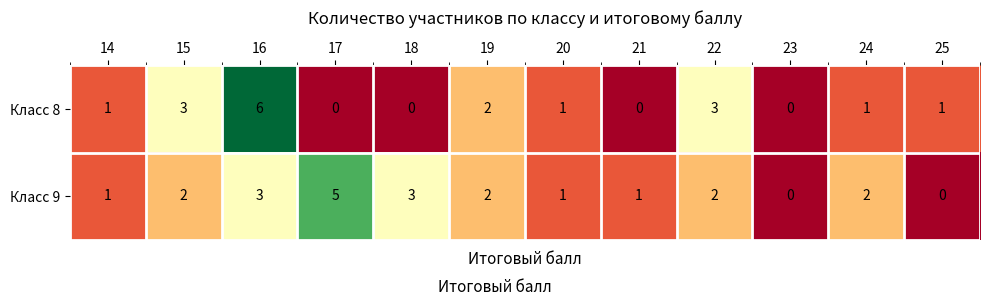

Reading left to right, list all the values displayed in this chart.

Класс 8: 14=1	15=3	16=6	17=0	18=0	19=2	20=1	21=0	22=3	23=0	24=1	25=1
Класс 9: 14=1	15=2	16=3	17=5	18=3	19=2	20=1	21=1	22=2	23=0	24=2	25=0